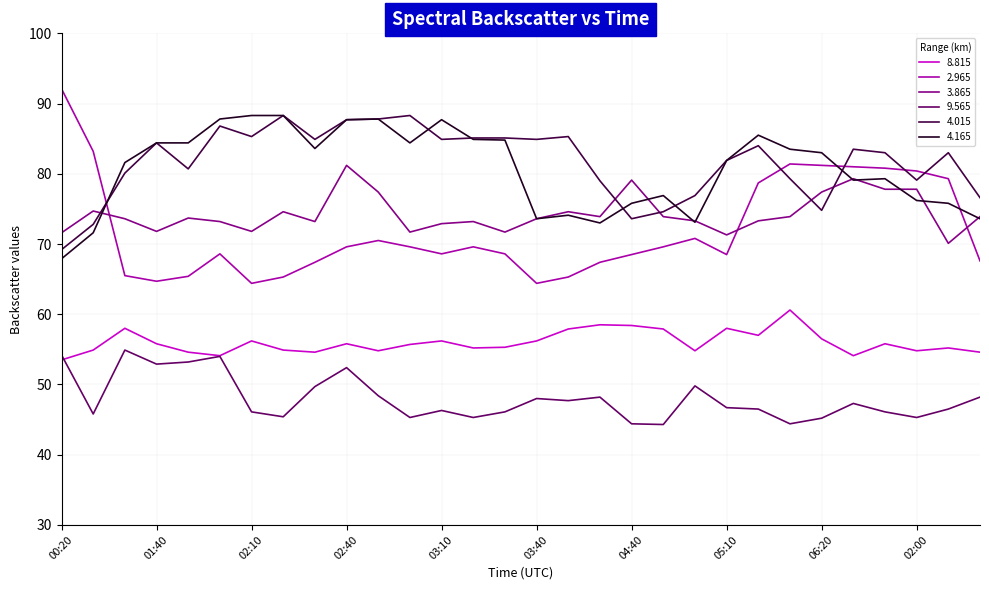

How many lines are shown in the chart?

6